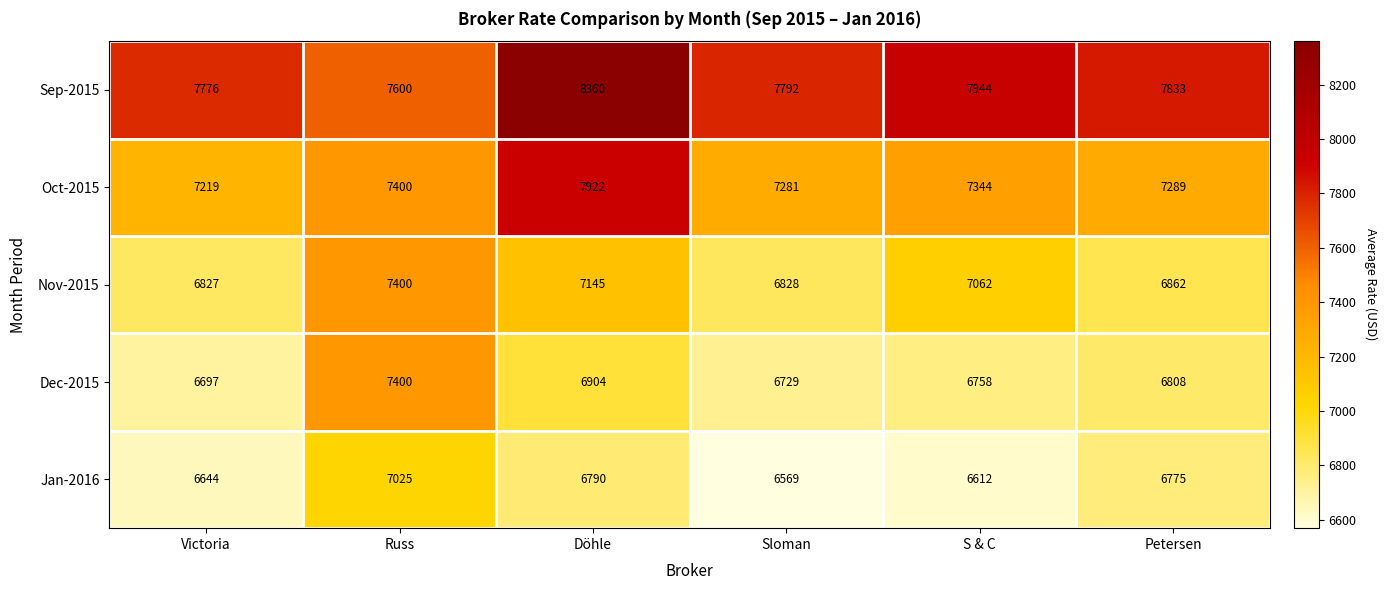

List the labels in order of Jan-2016 value, smallest first.

Sloman, S & C, Victoria, Petersen, Döhle, Russ